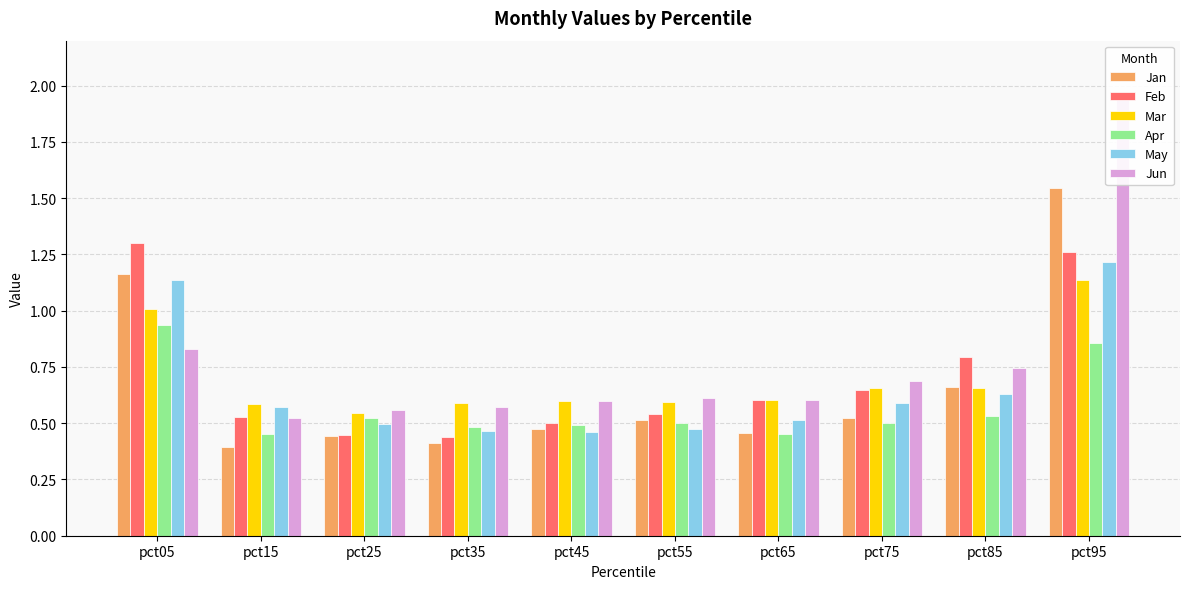

Rank the series at pct05 from lowest to highest value.

Jun, Apr, Mar, May, Jan, Feb